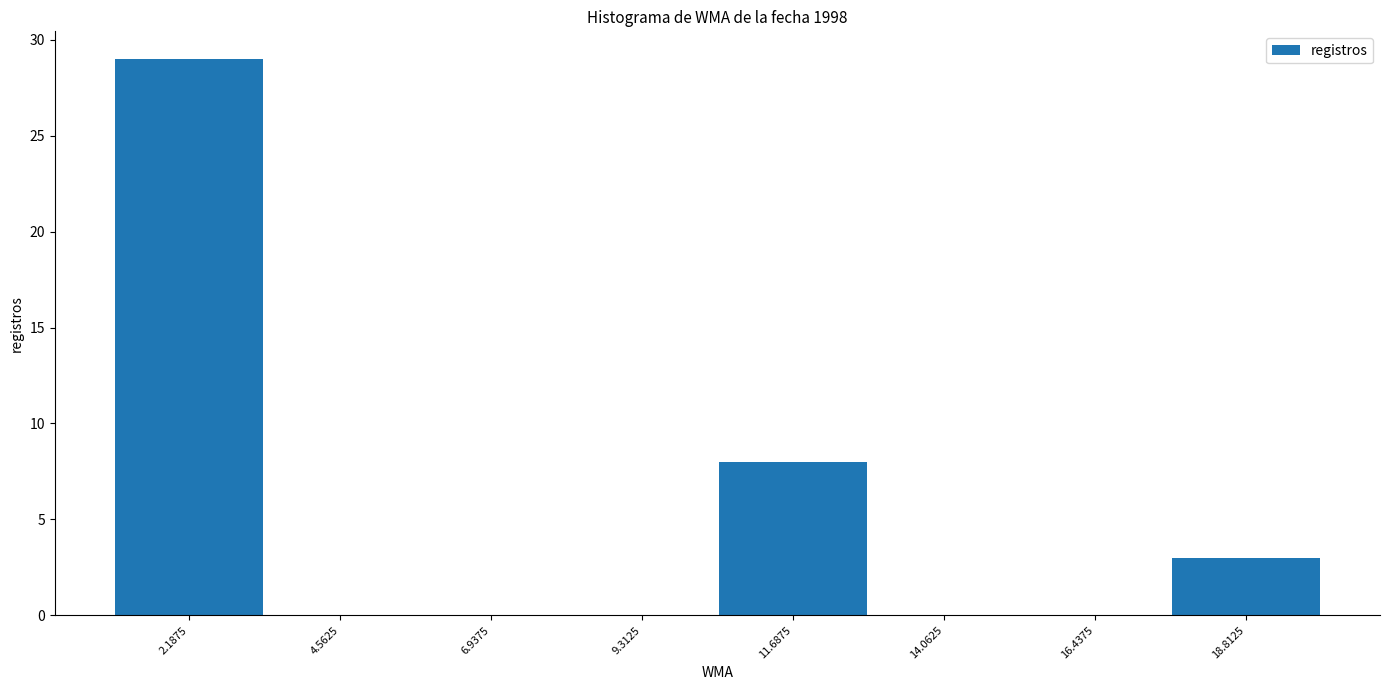

Over which range of the x-axis is the bar tallest?

1.0 to 3.5